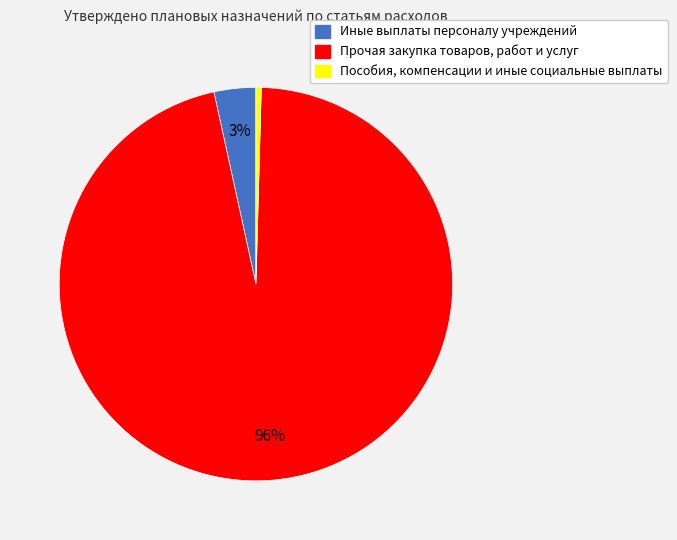

Rank the categories by value from lowest to highest.

Пособия, компенсации и иные социальные выплаты, Иные выплаты персоналу учреждений, Прочая закупка товаров, работ и услуг